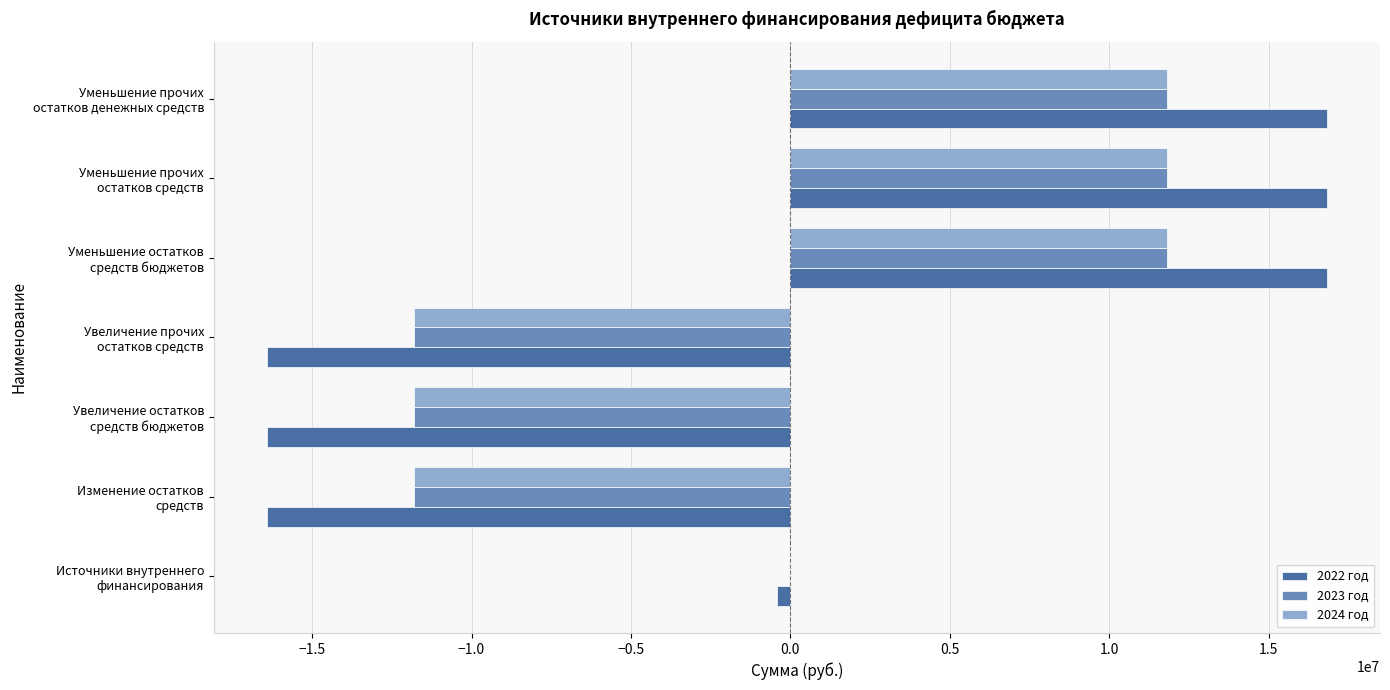

Count the number of data series in this chart.

3